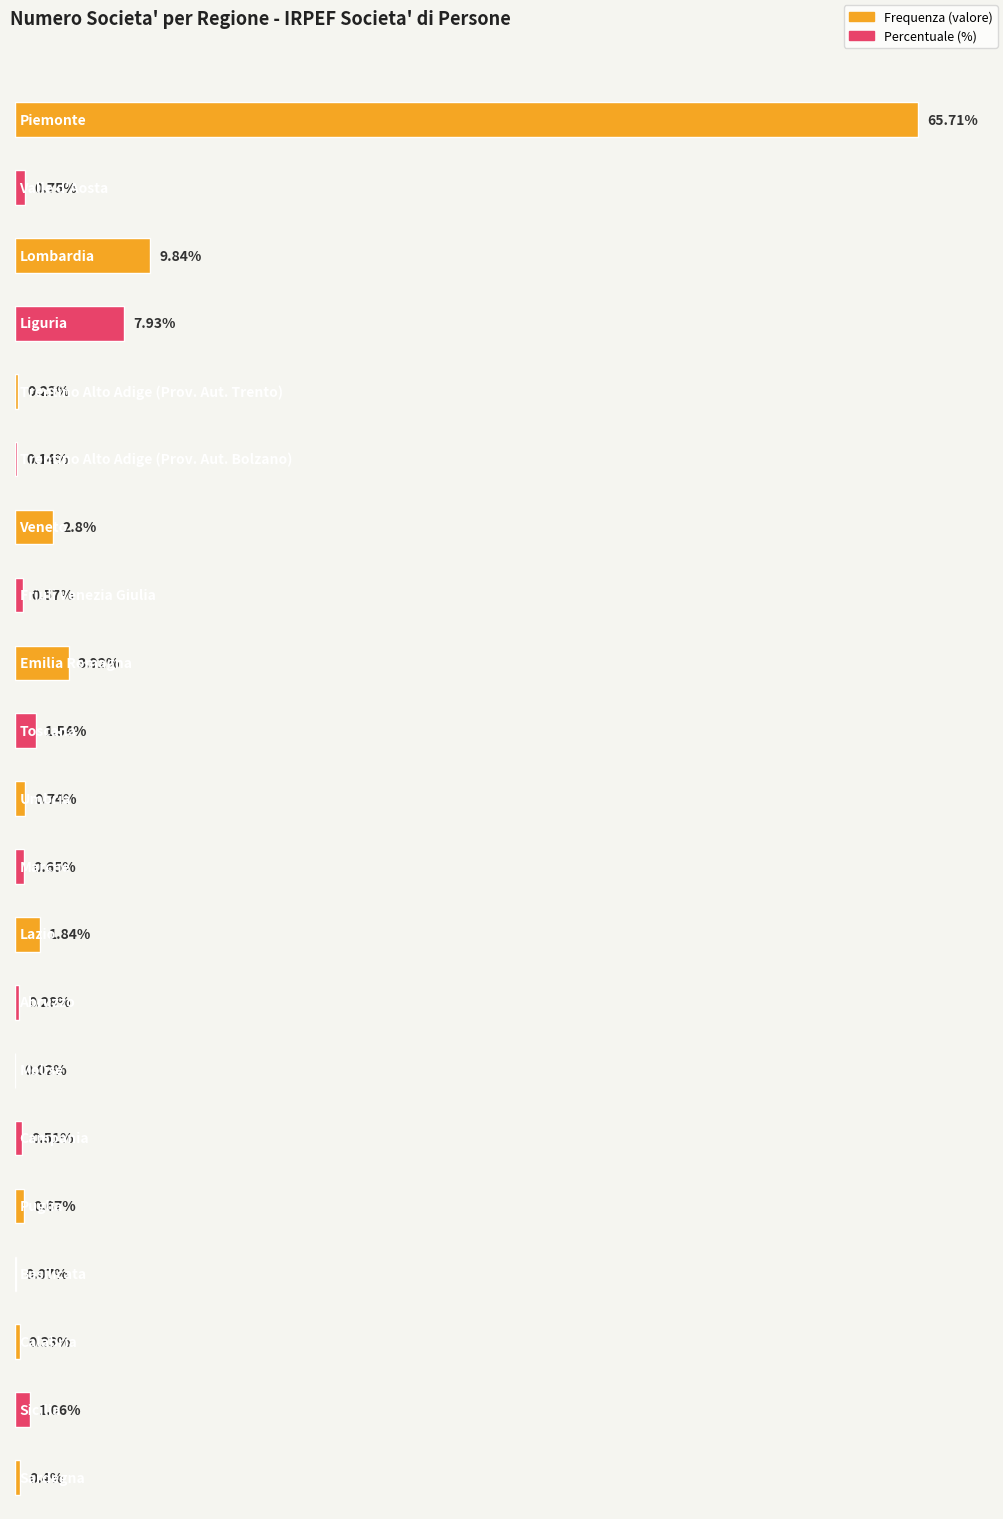

Reading left to right, list all the values displayed in this chart.

Frequenza: Piemonte=16308.0	Valle d'Aosta=185.0	Lombardia=2441.0	Liguria=1967.0	Trentino Alto Adige (Prov. Aut. Trento)=58.0	Trentino Alto Adige (Prov. Aut. Bolzano)=35.0	Veneto=695.0	Friuli Venezia Giulia=141.0	Emilia Romagna=973.0	Toscana=383.0	Umbria=183.0	Marche=161.0	Lazio=456.0	Abruzzo=70.0	Molise=5.0	Campania=126.0	Puglia=166.0	Basilicata=17.0	Calabria=81.0	Sicilia=264.0	Sardegna=99.0
Percentuale: Piemonte=65.7	Valle d'Aosta=0.8	Lombardia=9.8	Liguria=7.9	Trentino Alto Adige (Prov. Aut. Trento)=0.2	Trentino Alto Adige (Prov. Aut. Bolzano)=0.1	Veneto=2.8	Friuli Venezia Giulia=0.6	Emilia Romagna=3.9	Toscana=1.5	Umbria=0.7	Marche=0.7	Lazio=1.8	Abruzzo=0.3	Molise=0.0	Campania=0.5	Puglia=0.7	Basilicata=0.1	Calabria=0.3	Sicilia=1.1	Sardegna=0.4